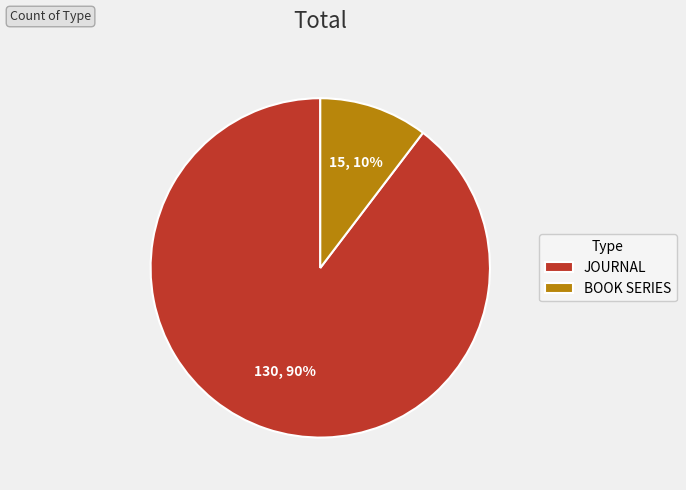

To the nearest percent, what is the average slice percentage?

50%